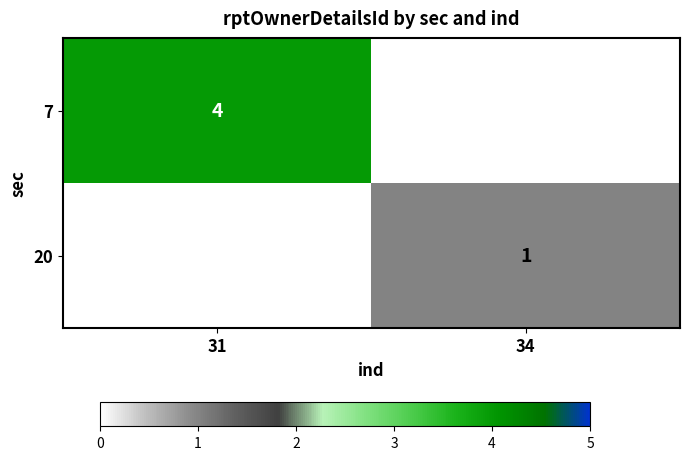

The value of 7 at 31 is 4. True or false?

True